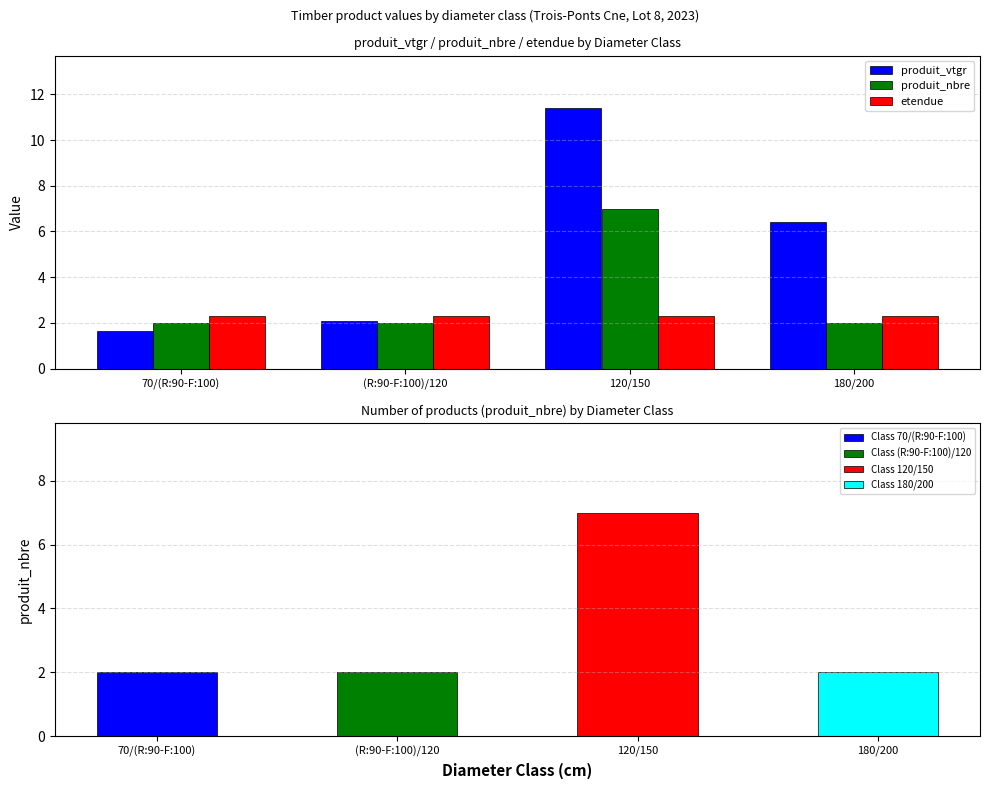

Is the value of etendue at 70/(R:90-F:100) greater than the value of produit_nbre at (R:90-F:100)/120?

Yes